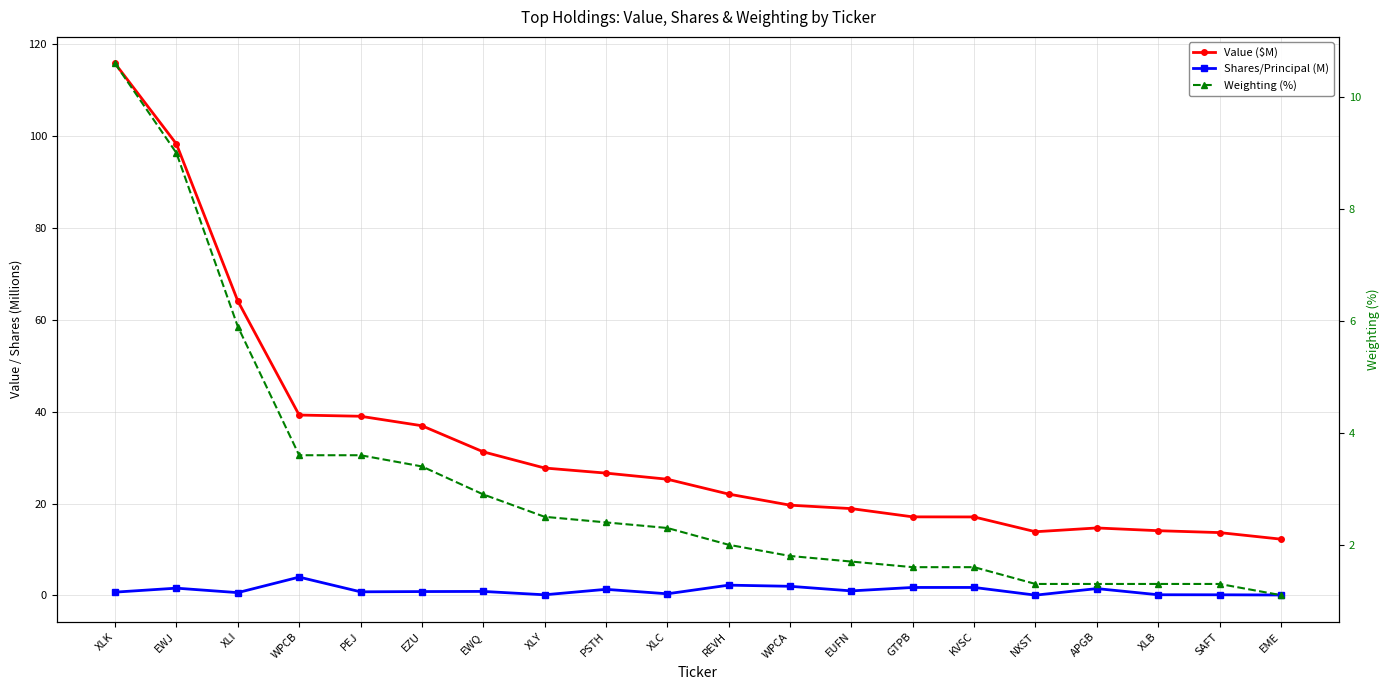

At which label is Weighting (%) closest to 5?

XLI